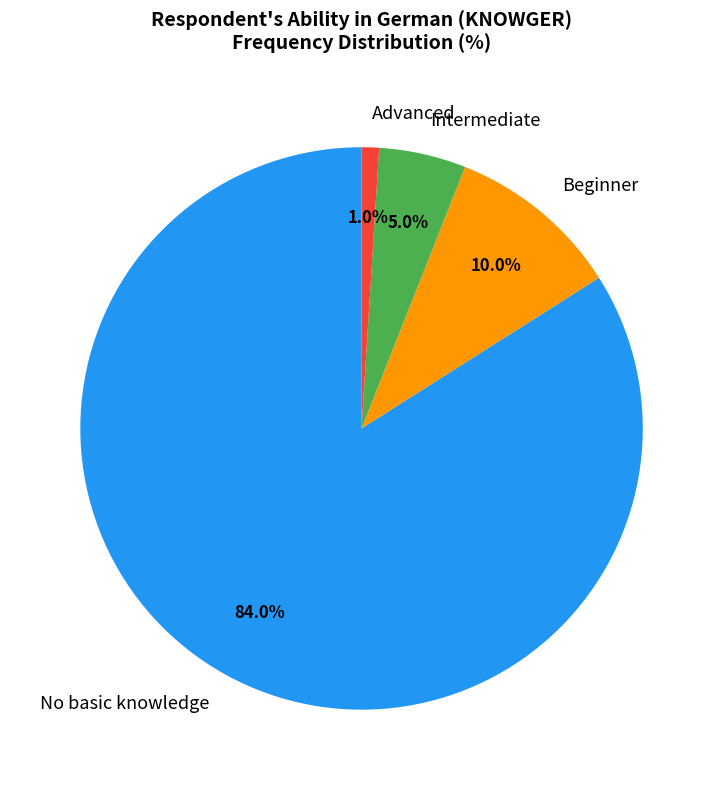

True or false: Beginner accounts for 10% of the total.

True